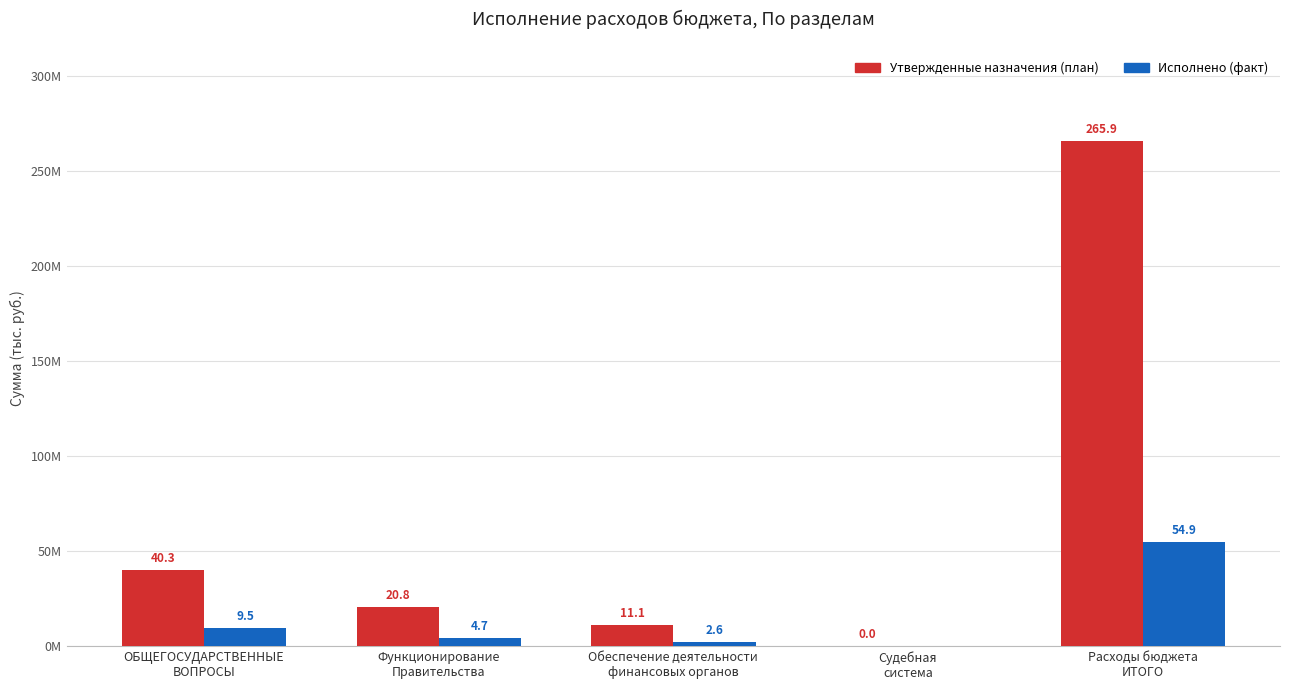

What are all the series names shown in the legend?

Утвержденные назначения (план), Исполнено (факт)